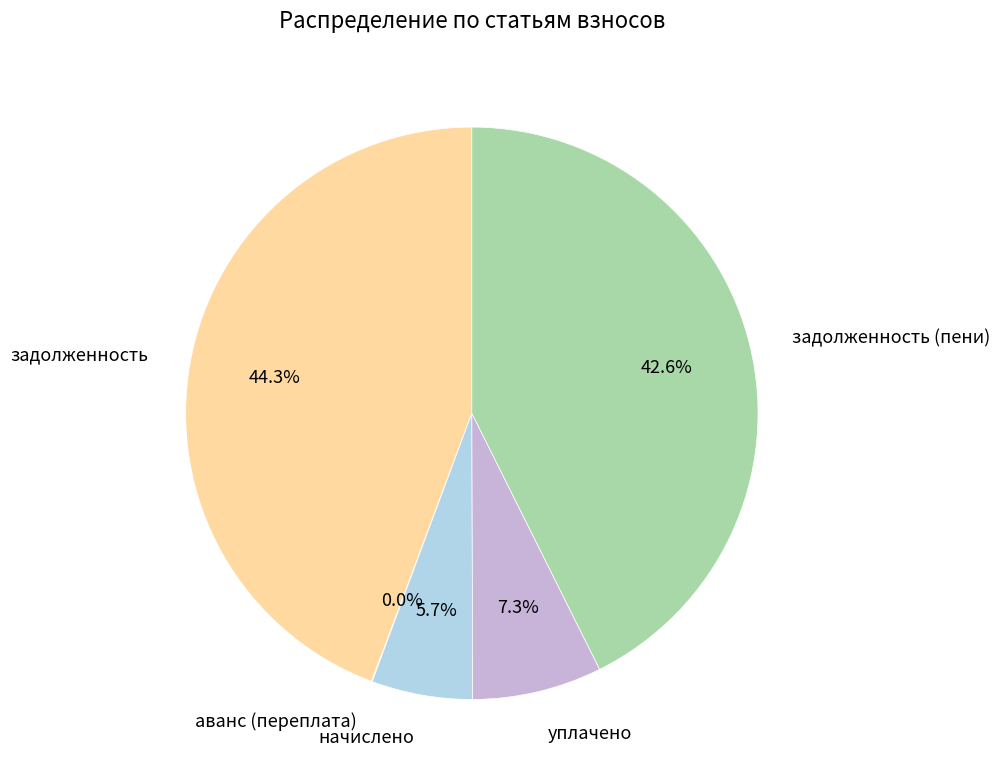

Which slice is the largest?

задолженность